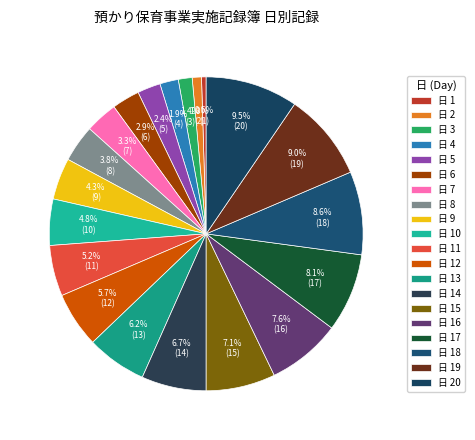

Is there a majority slice in this chart?

No